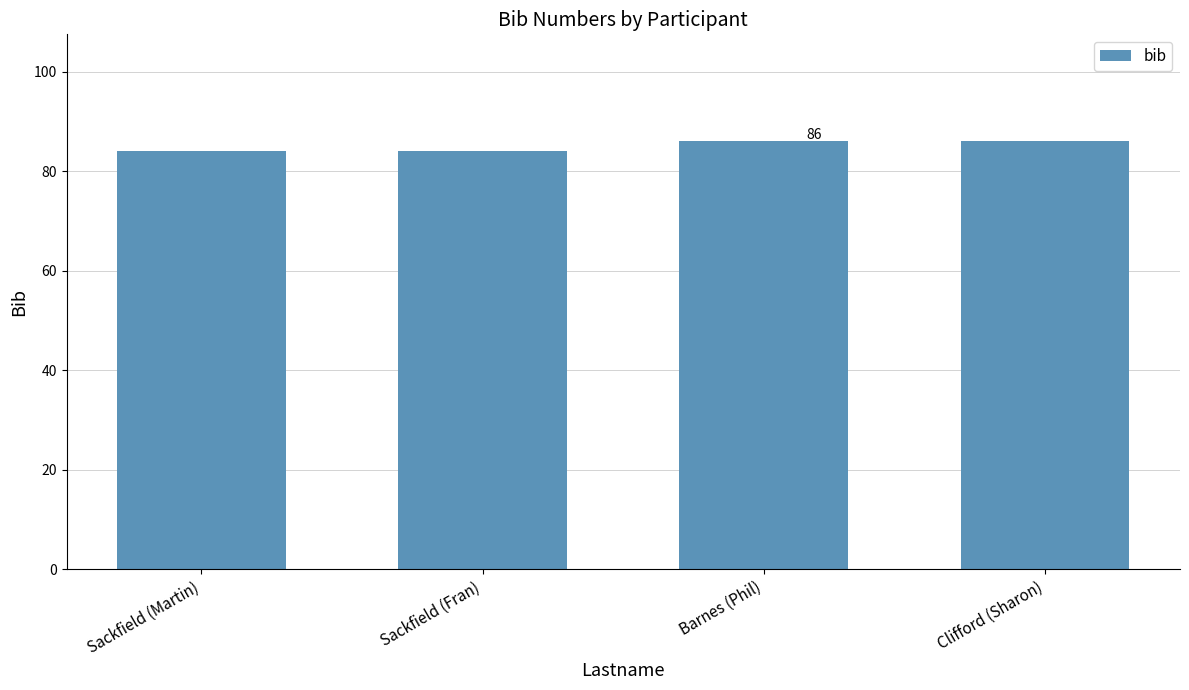

What is the smallest value displayed?

84